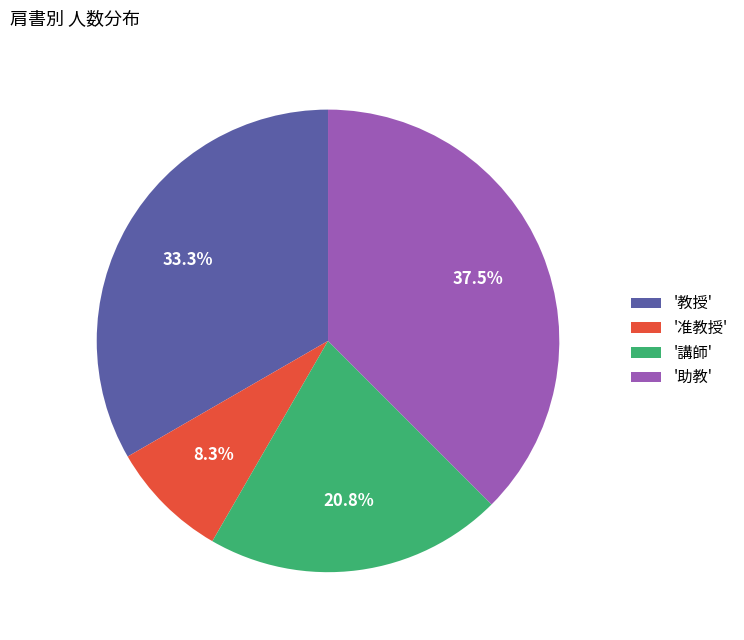

Do '教授' and '講師' together represent more than half of the pie?

Yes